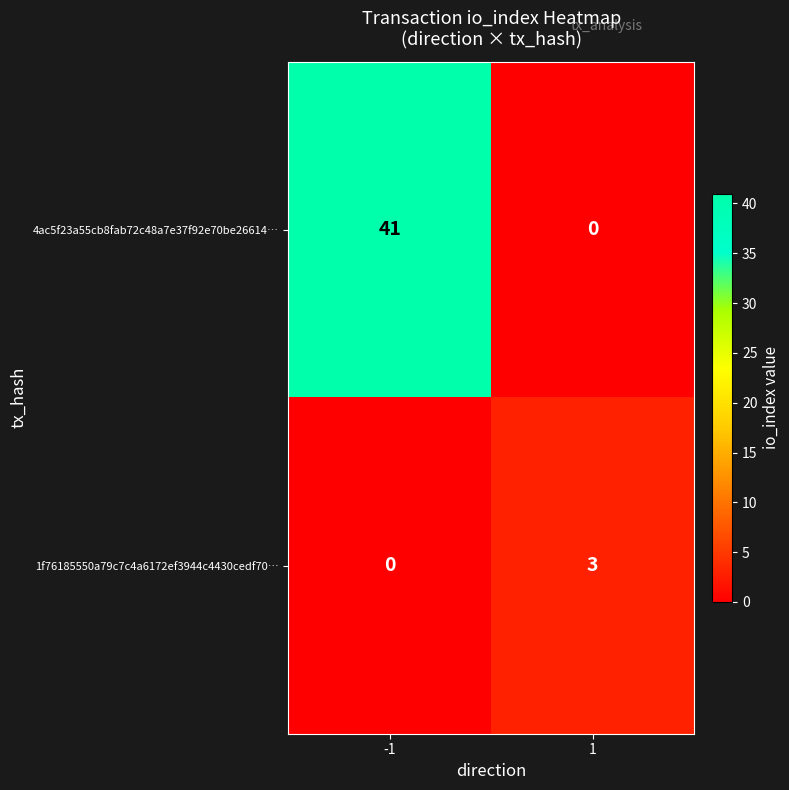

Reading left to right, what are all the values shown in this chart?

4ac5f23a55cb8fab72c48a7e37f92e70be26614…: 41	0
1f76185550a79c7c4a6172ef3944c4430cedf70…: 0	3